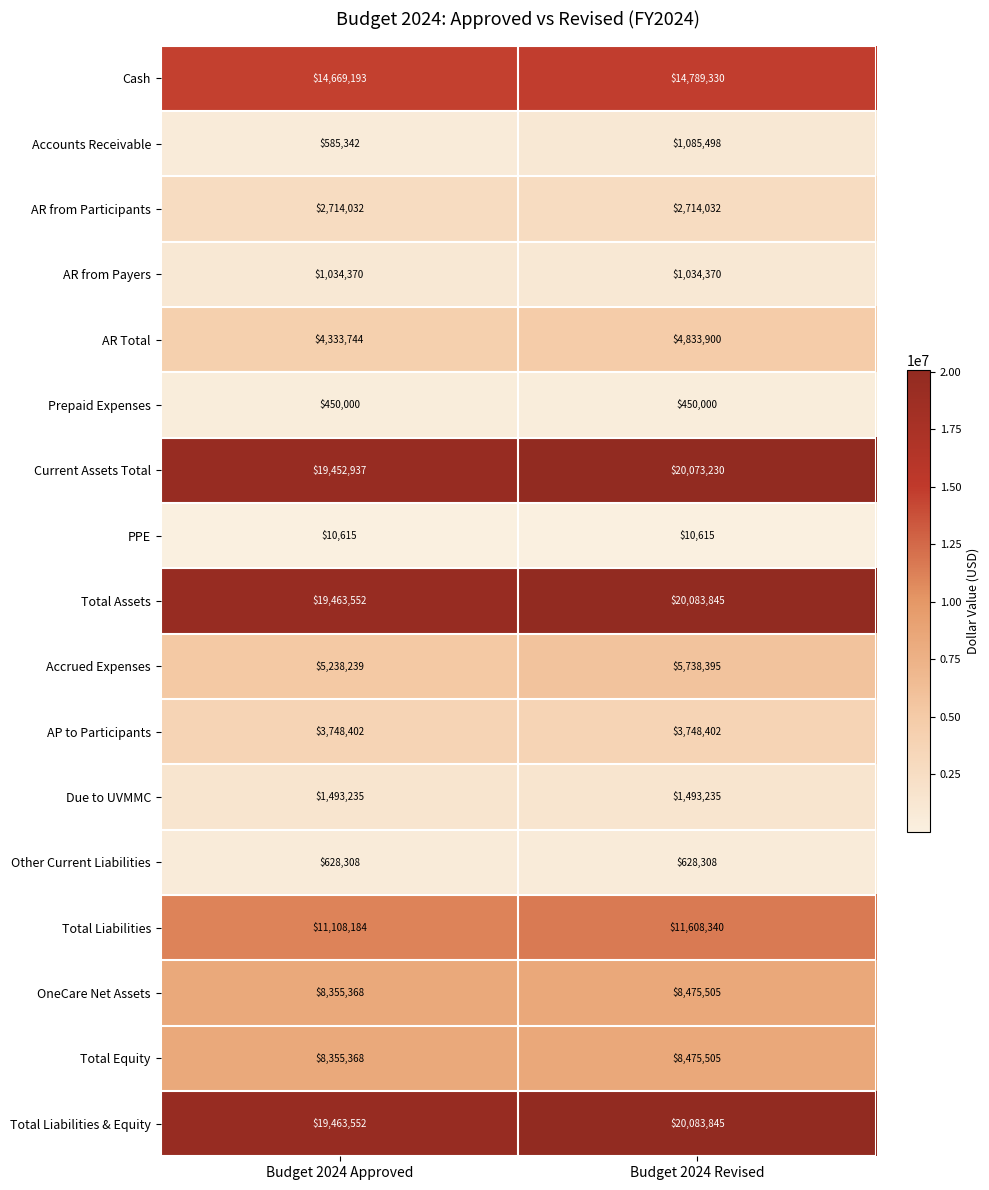

Read the Accounts Receivable value at Budget 2024 Approved, to the nearest 10.

585340